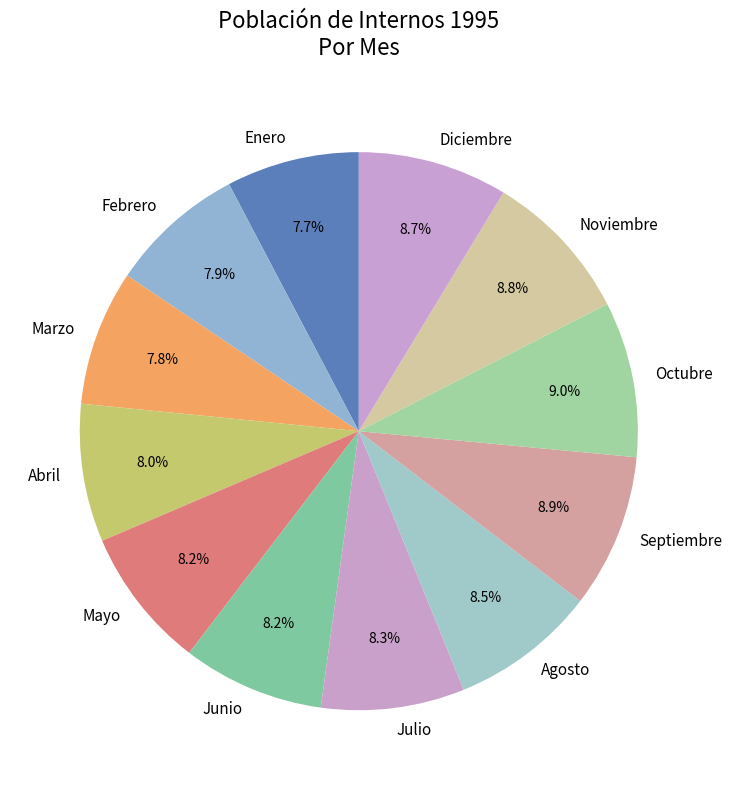

What is the total percentage of Diciembre and Julio?

17.0%